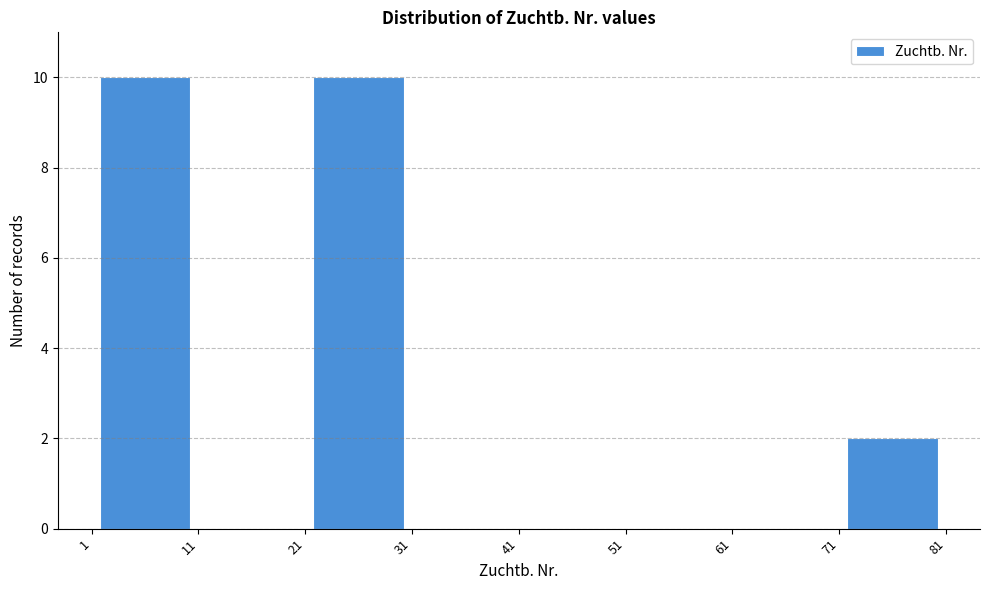

Reading left to right, transcribe this chart: for each bar, give the range it covers on the x-axis and its height. The values are not printed on the chart, so give them approximately, as read against the axis.

1 to 11: 10
11 to 21: 0
21 to 31: 10
31 to 41: 0
41 to 51: 0
51 to 61: 0
61 to 71: 0
71 to 81: 2